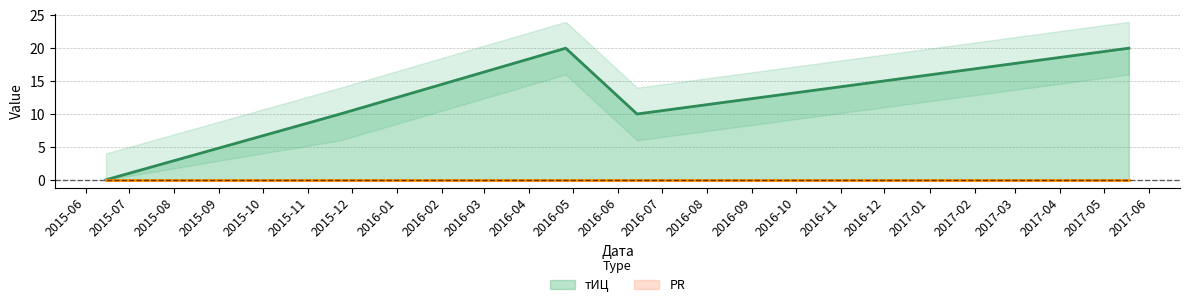

Reading left to right, list all the values displayed in this chart.

0	10	20	10	20